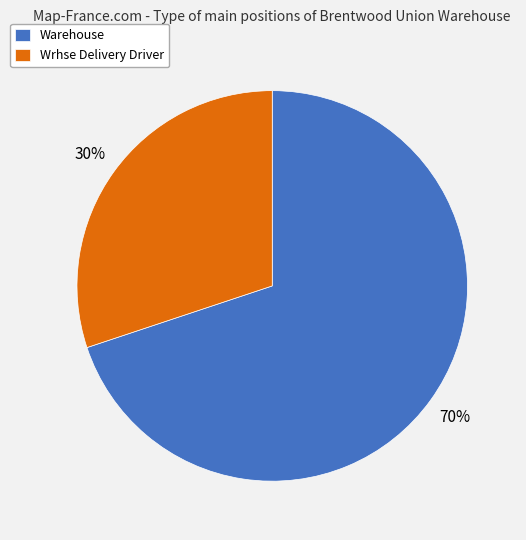

Which has a higher value, Wrhse Delivery Driver or Warehouse?

Warehouse